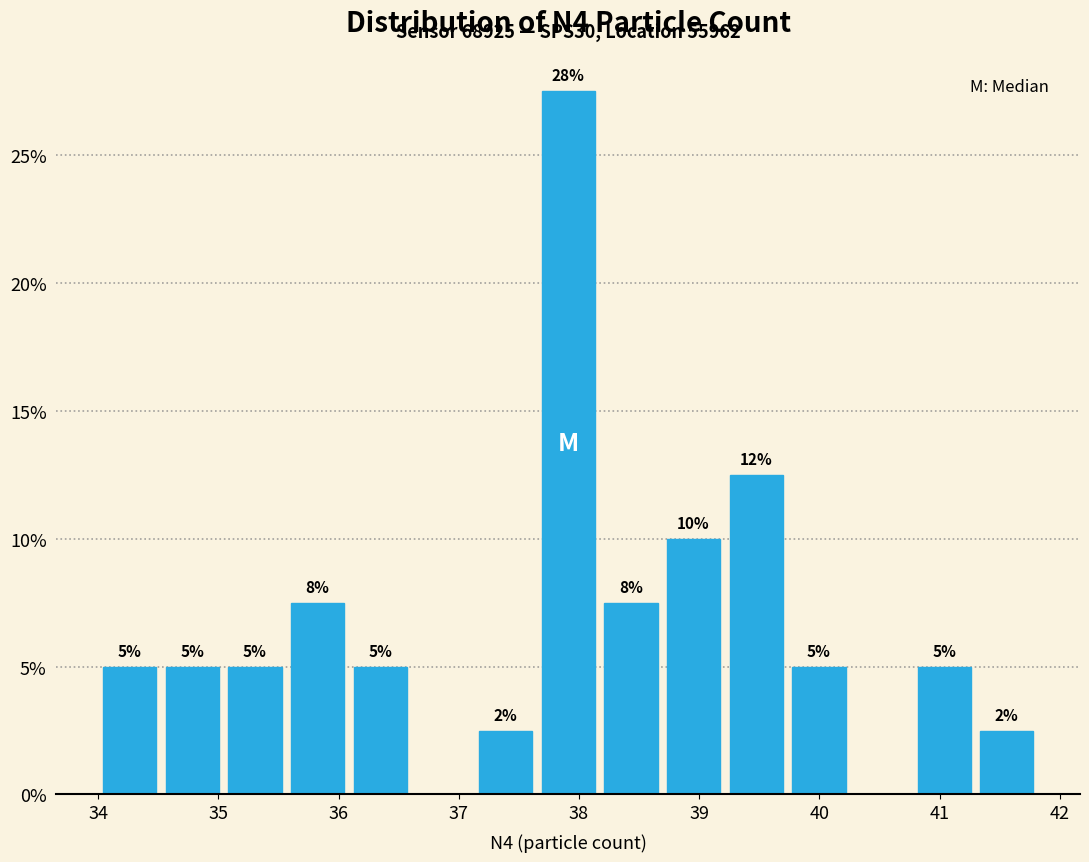

Which range on the x-axis has the tallest bar?

37.6 to 38.2